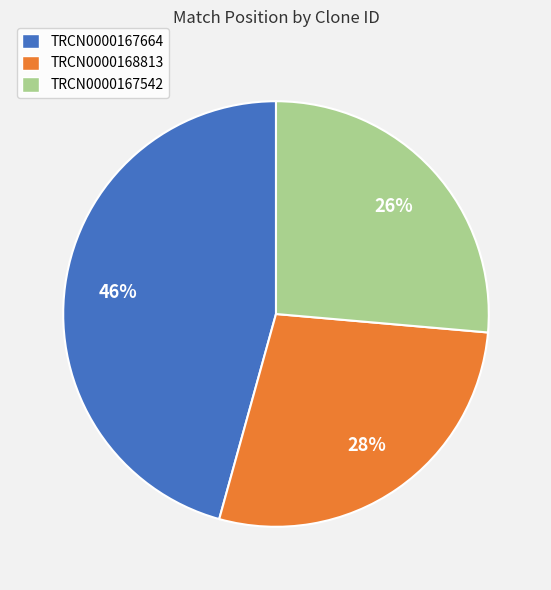

Does TRCN0000167542 account for over 50% of the chart?

No